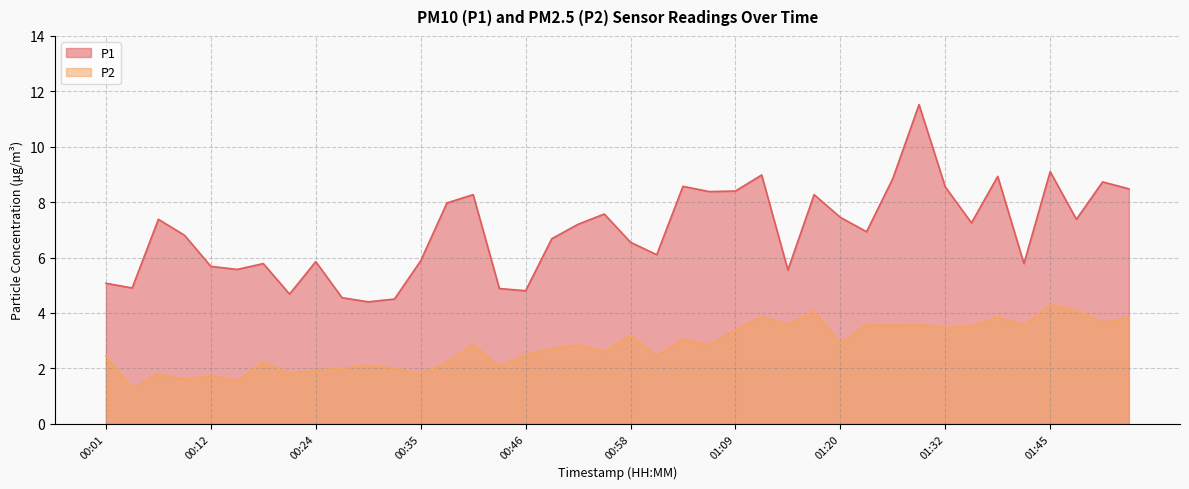

Reading left to right, list all the values displayed in this chart.

P1: 5.1	4.9	7.4	6.8	5.7	5.6	5.8	4.7	5.8	4.5	4.4	4.5	5.9	8.0	8.3	4.9	4.8	6.7	7.2	7.6	6.5	6.1	8.6	8.4	8.4	9.0	5.5	8.3	7.5	6.9	8.8	11.5	8.6	7.2	8.9	5.8	9.1	7.4	8.7	8.5
P2: 2.5	1.3	1.8	1.6	1.7	1.6	2.2	1.8	1.9	2.0	2.1	2.0	1.8	2.2	2.9	2.1	2.5	2.7	2.8	2.6	3.2	2.5	3.0	2.9	3.4	3.9	3.6	4.1	2.9	3.6	3.5	3.6	3.5	3.5	3.9	3.5	4.3	4.1	3.6	3.8